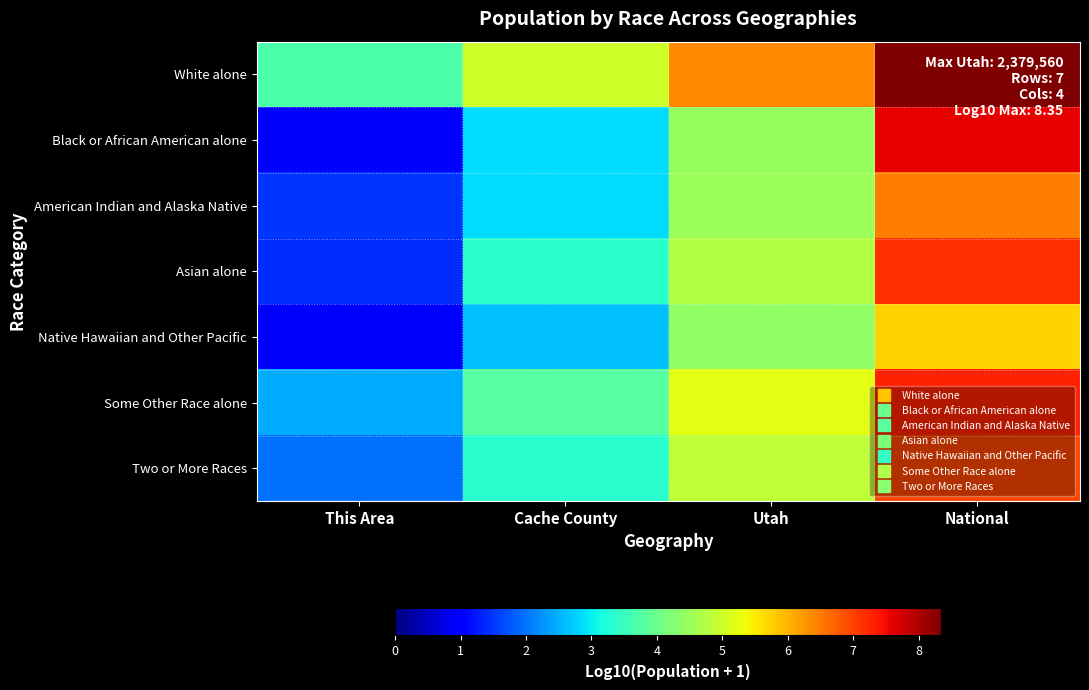

How many series are shown in this chart?

7